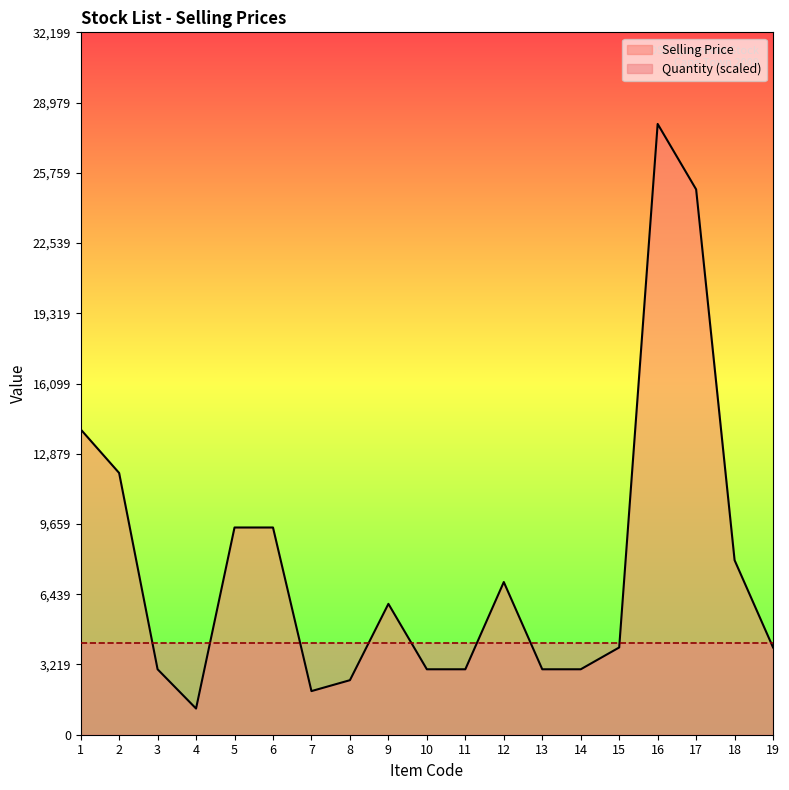

Approximately how many times larger is the value at 11 compared to 9?

0.5